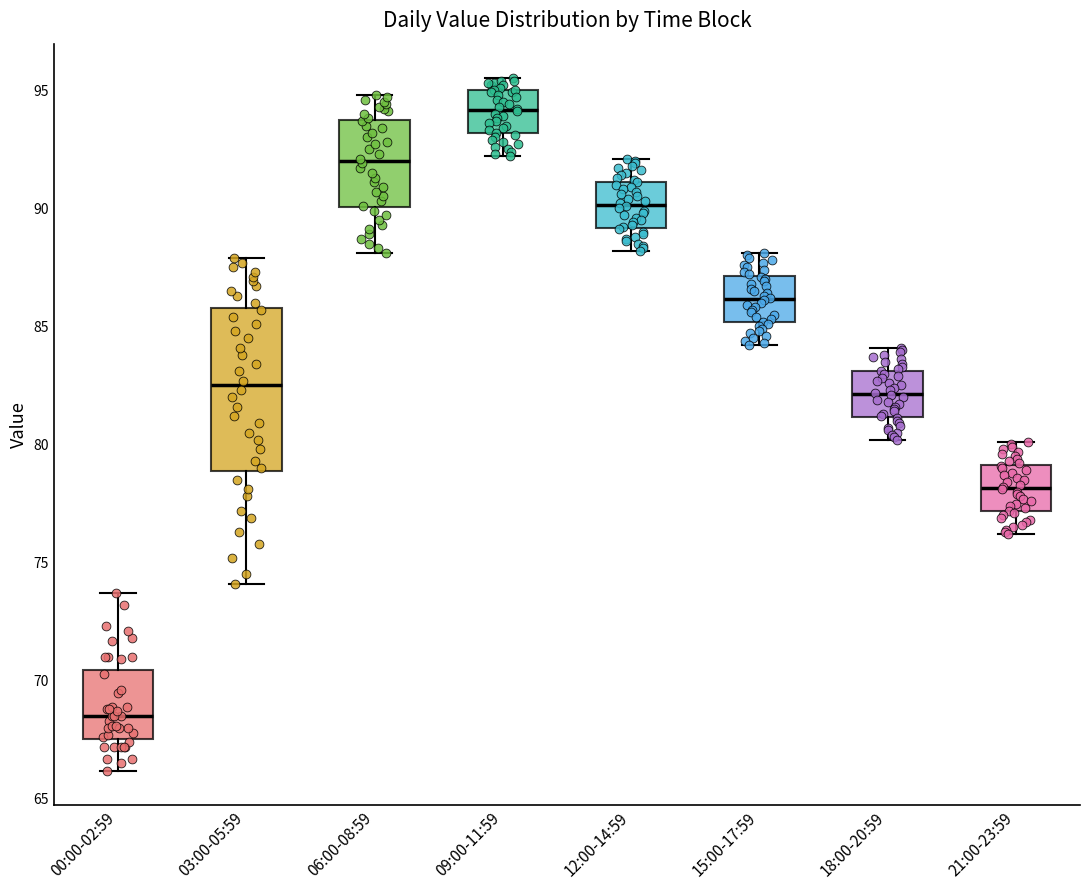

Which box has the lowest median line?

00:00-02:59